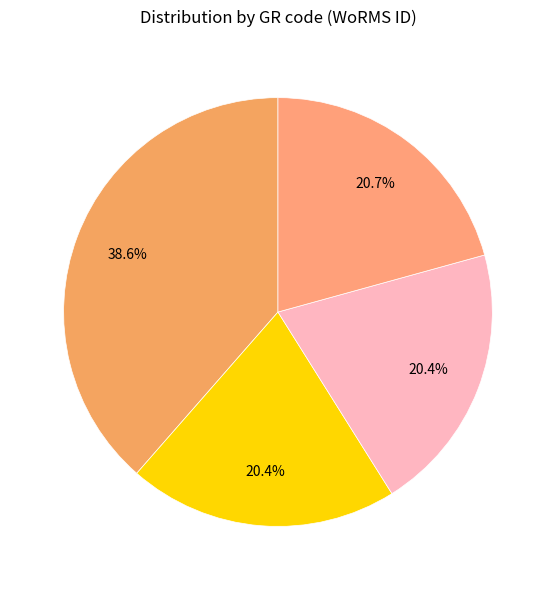

Count the number of slices in the pie.

4